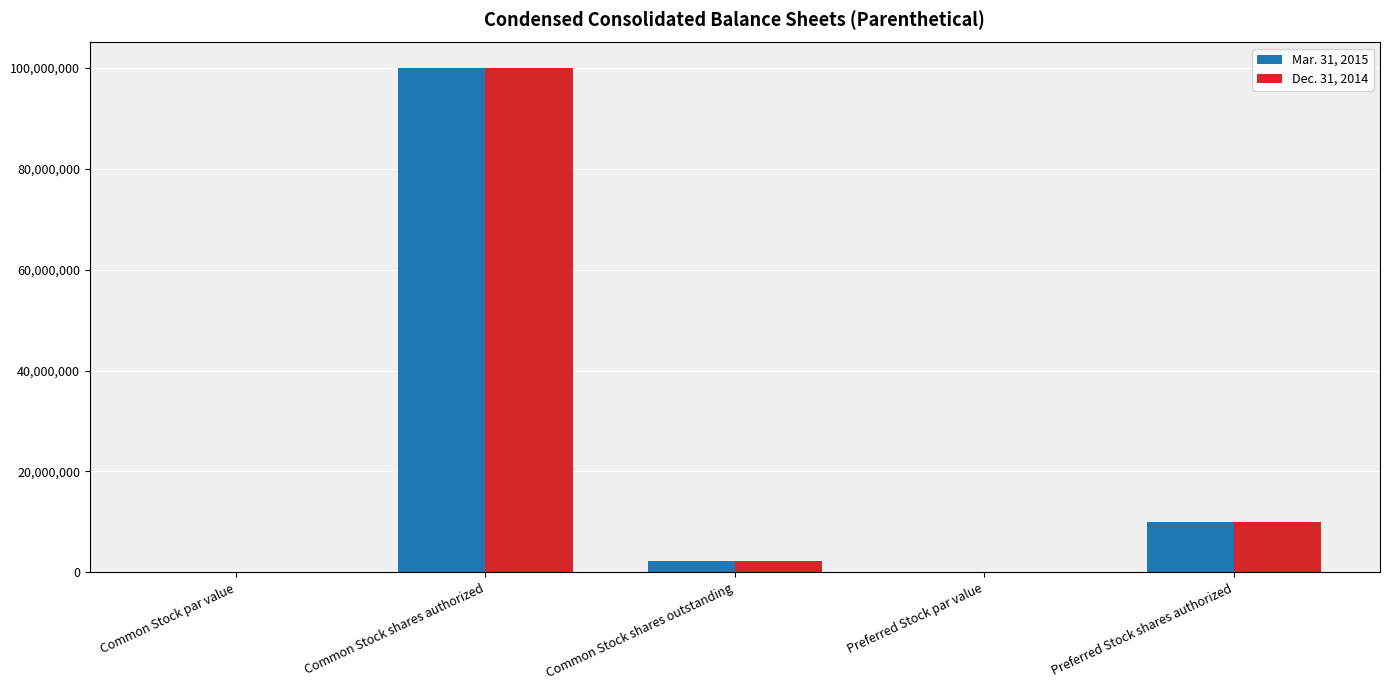

At which category is the sum across all series the highest?

Common Stock shares authorized